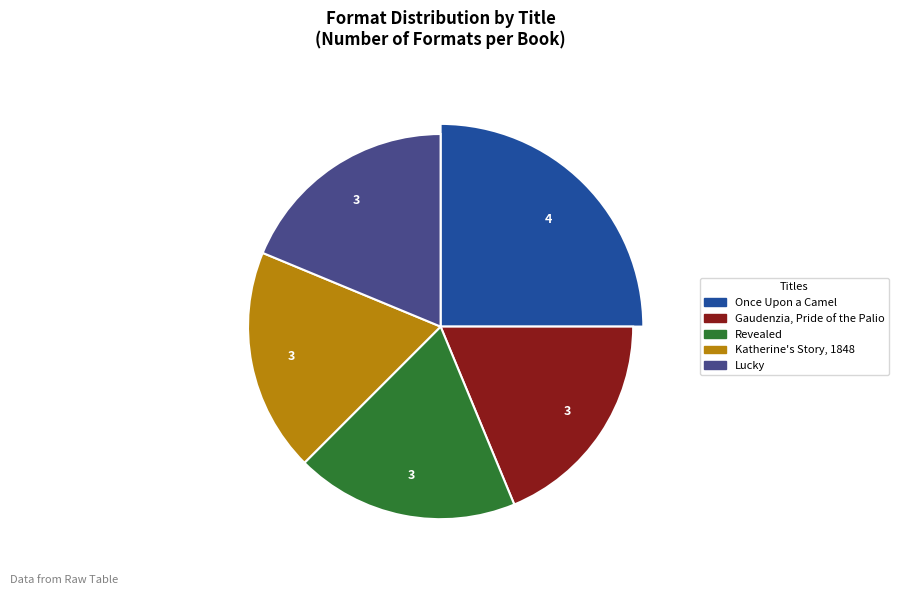

What is the ratio of the value at Once Upon a Camel to the value at Gaudenzia, Pride of the Palio?

1.3